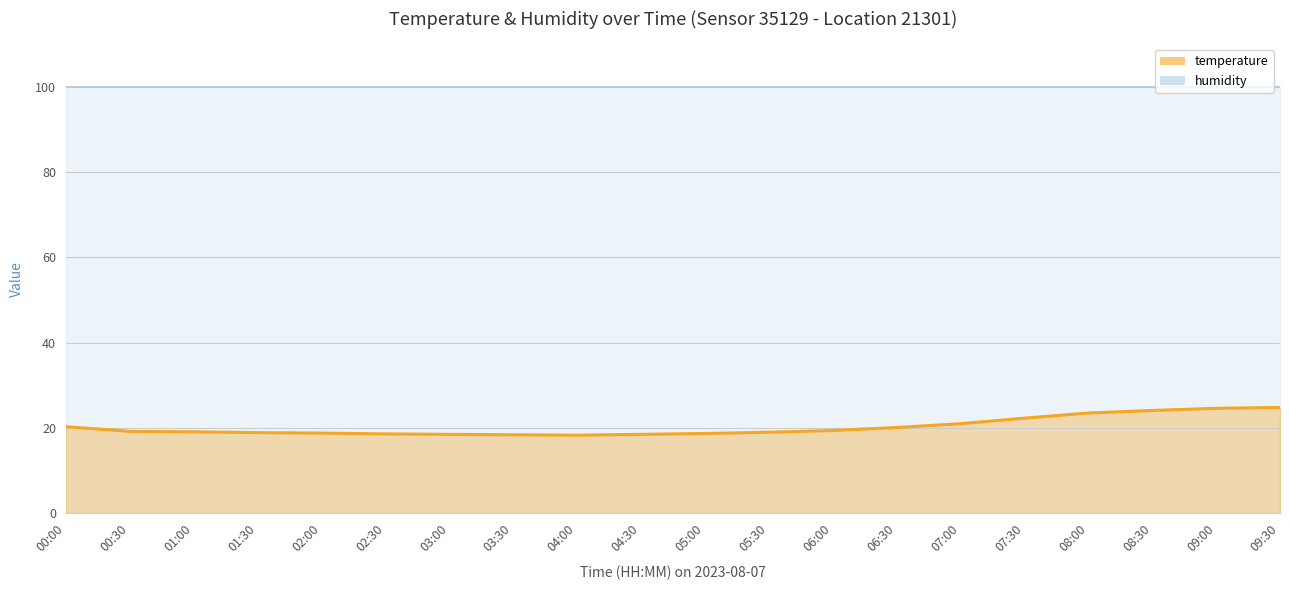

What is the difference between the maximum and second lowest values?

6.4